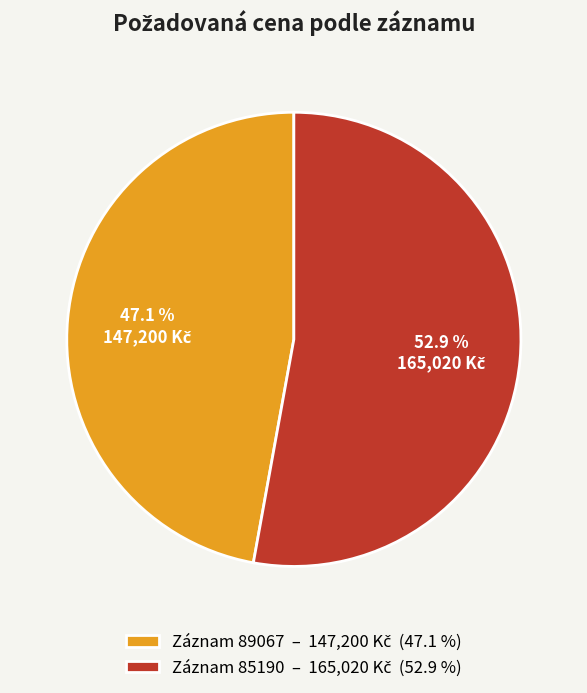

Which category has the smallest portion of the pie?

89067